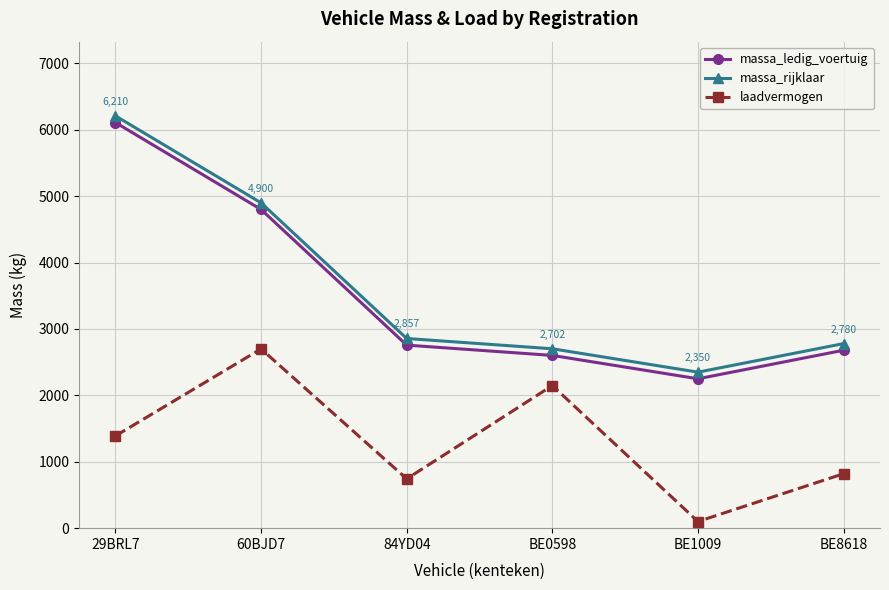

Reading left to right, extract all data points from this chart.

massa_ledig_voertuig: 6110	4800	2757	2602	2250	2680
massa_rijklaar: 6210	4900	2857	2702	2350	2780
laadvermogen: 1390	2700	743	2148	100	820